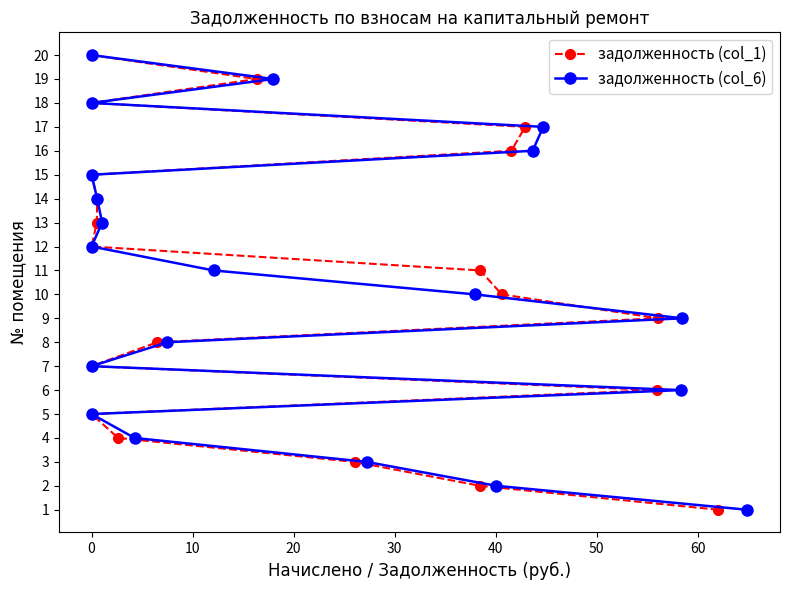

Which series changed the most between 40 and 60?

задолженность (col_1)